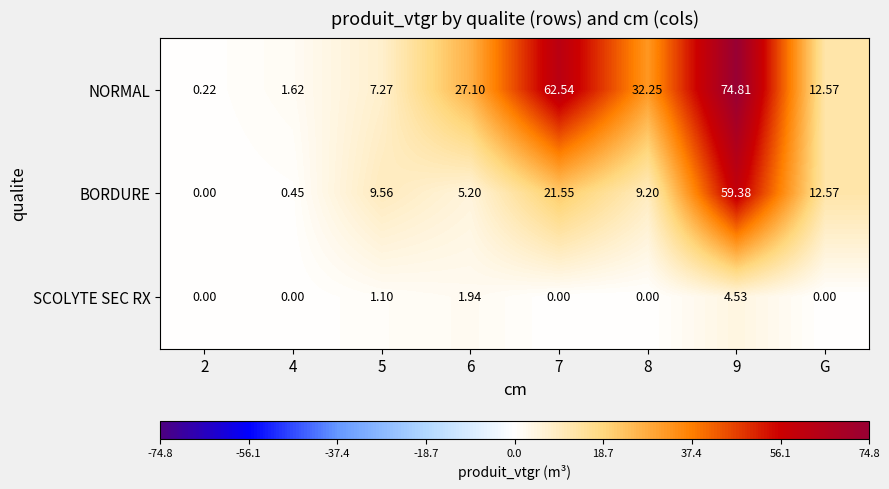

Which series changed the most between 4 and 9?

NORMAL